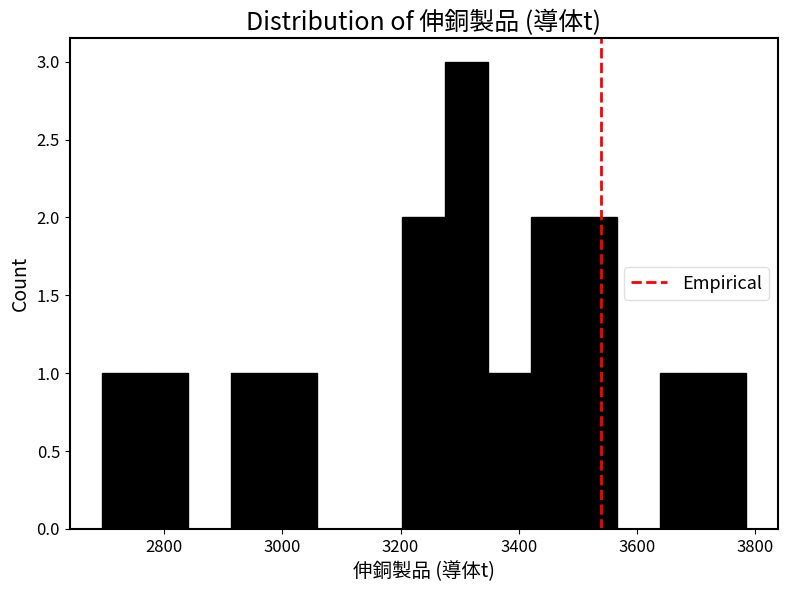

Read against the x-axis, roughly where is the centre of the tallest bar?

3320